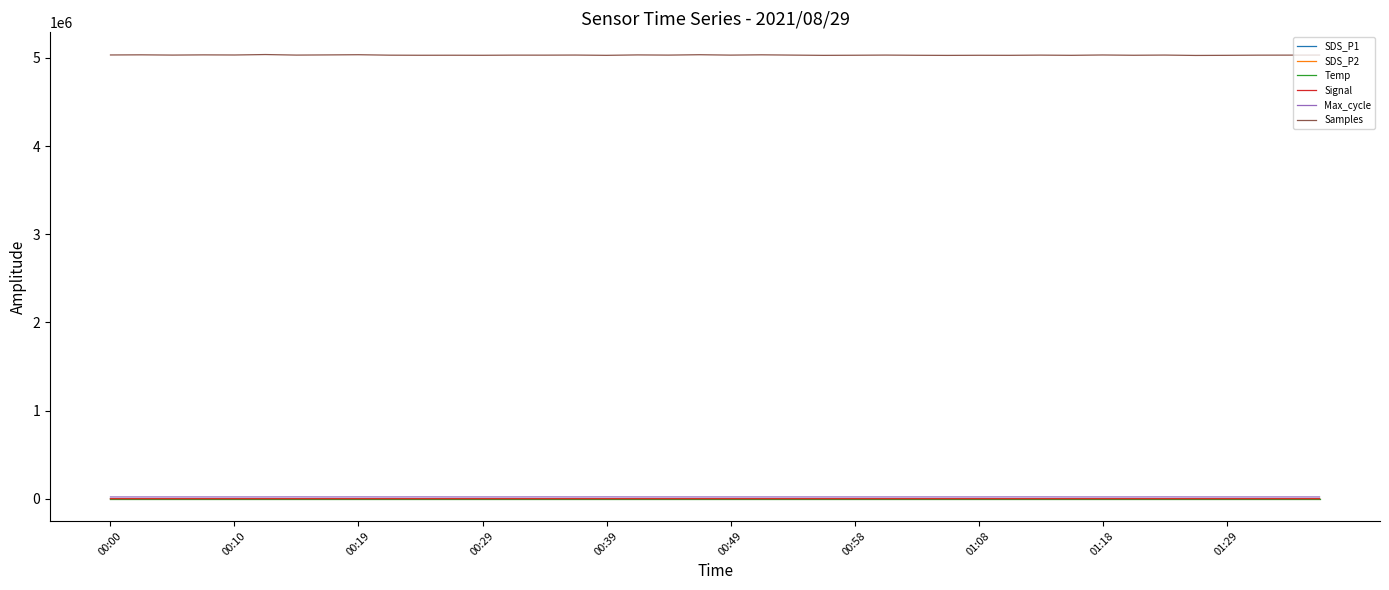

Which series has the largest total across all categories?

Samples